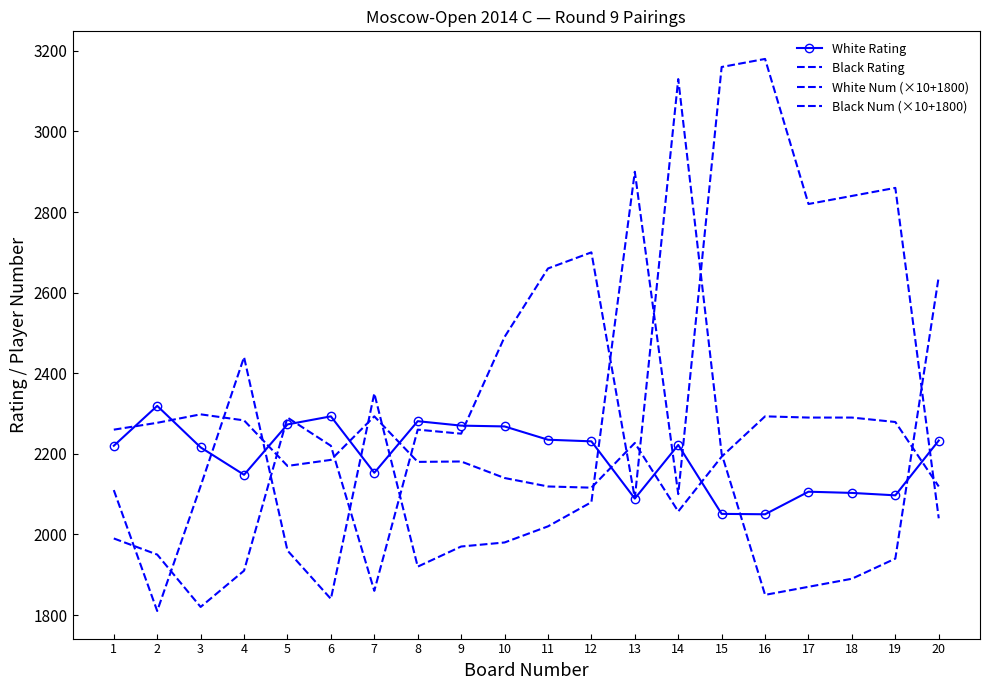

Is the value of Black Num (×10+1800) at 12 greater than the value of White Num (×10+1800) at 17?

No